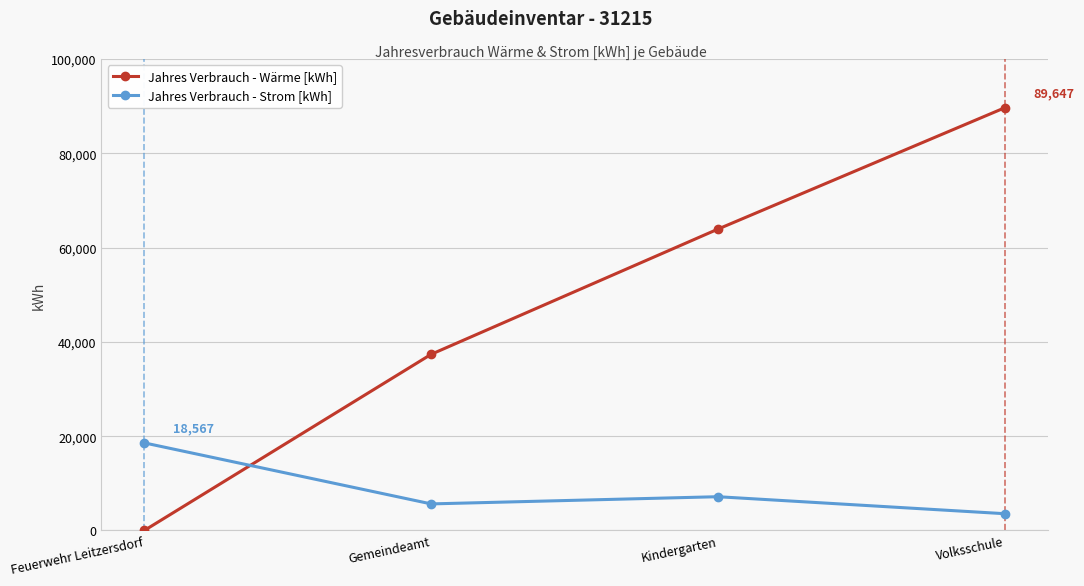

True or false: Jahres Verbrauch - Strom [kWh] and Jahres Verbrauch - Wärme [kWh] cross at least once.

True